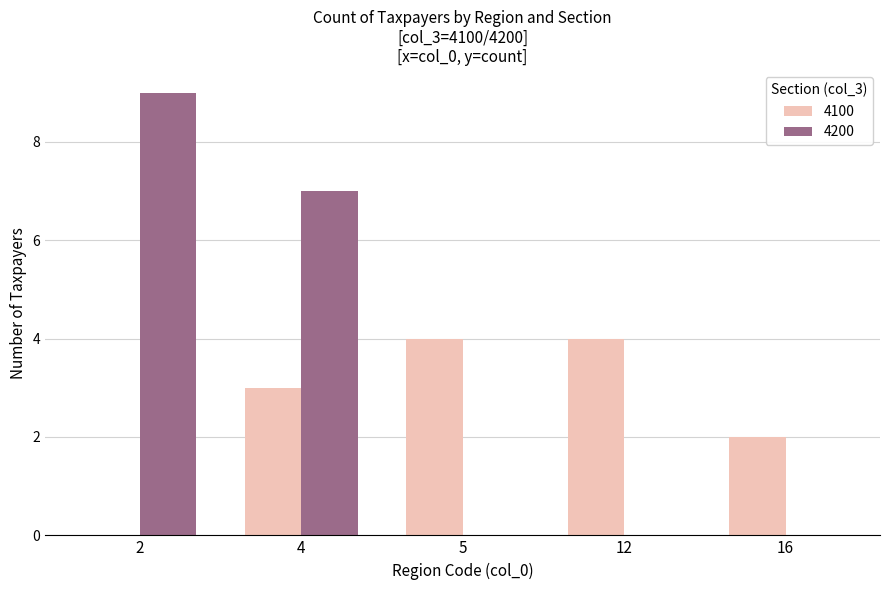

Reading right to left, what are all the values shown in this chart?

4100: 16=2	12=4	5=4	4=3	2=0
4200: 16=0	12=0	5=0	4=7	2=9